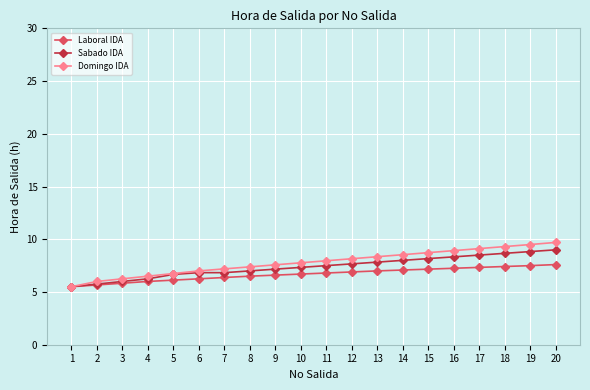

What is the difference between the Laboral IDA values at 18 and 9?

0.8